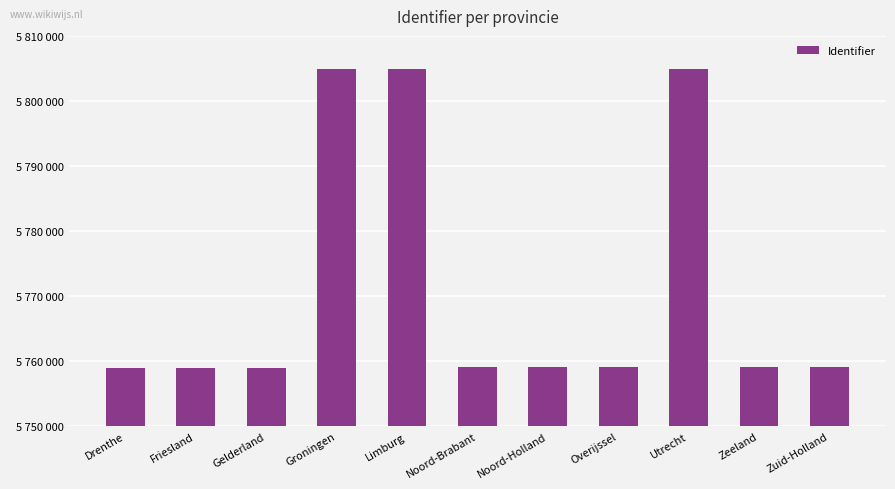

Where is the data nearest to the value 5781948?

Zuid-Holland